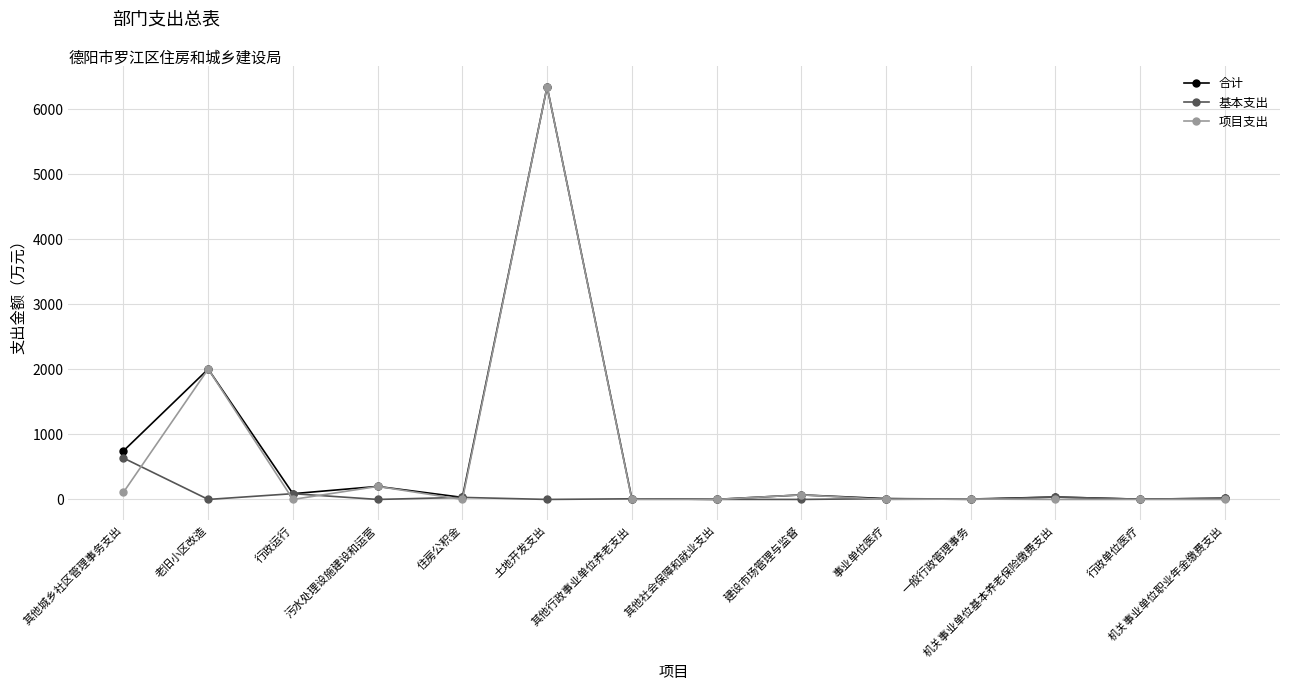

What is the maximum value shown in the chart?

6345.0